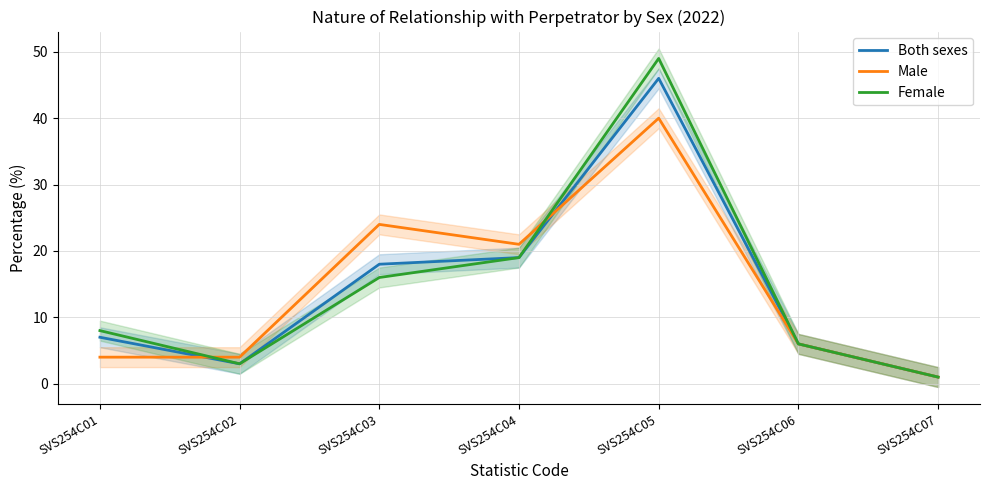

What is the value of the Male point at the 7th from the left?

1